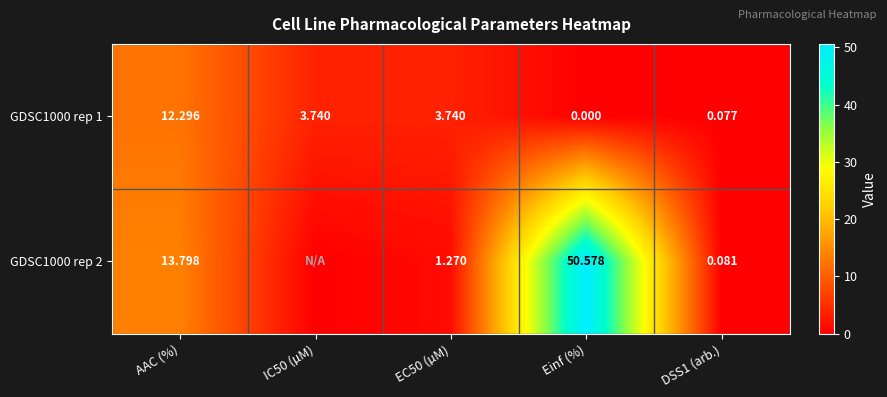

The value of GDSC1000 rep 1 at EC50 (µM) is 6.4. True or false?

False